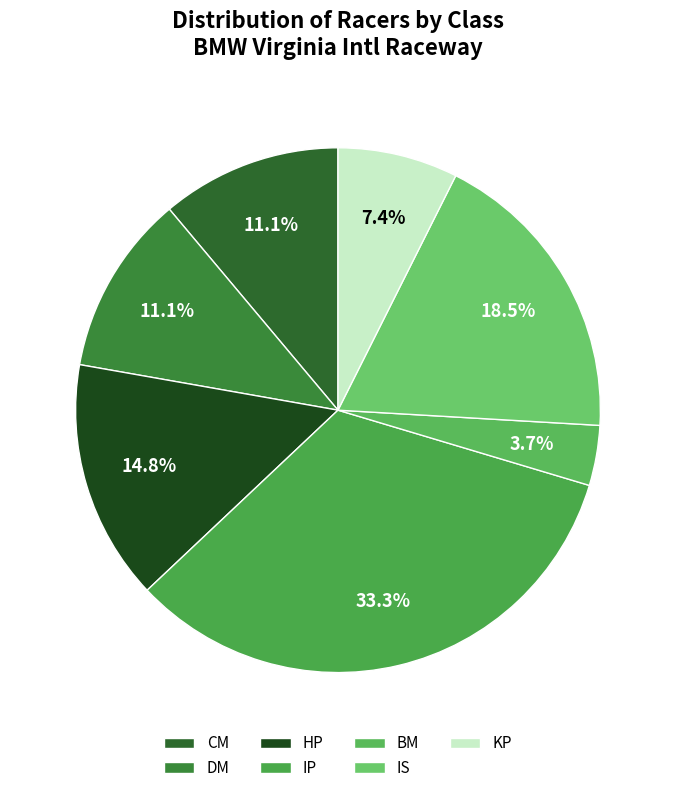

Which has a higher value, BM or KP?

KP